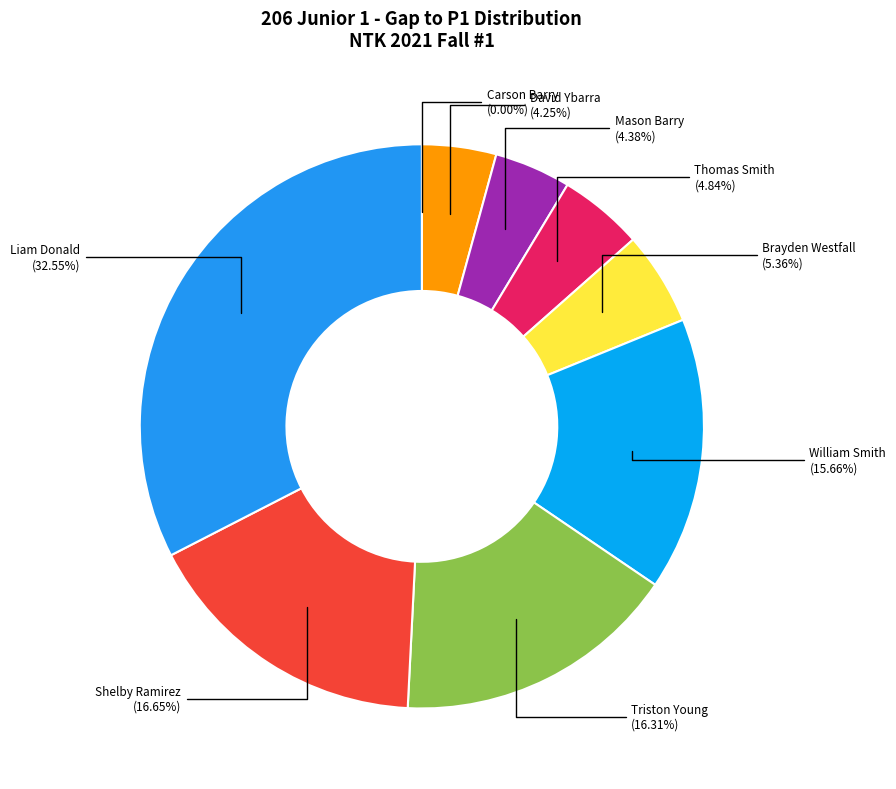

Approximately how many times larger is the value at Triston Young compared to Liam Donald?

0.5